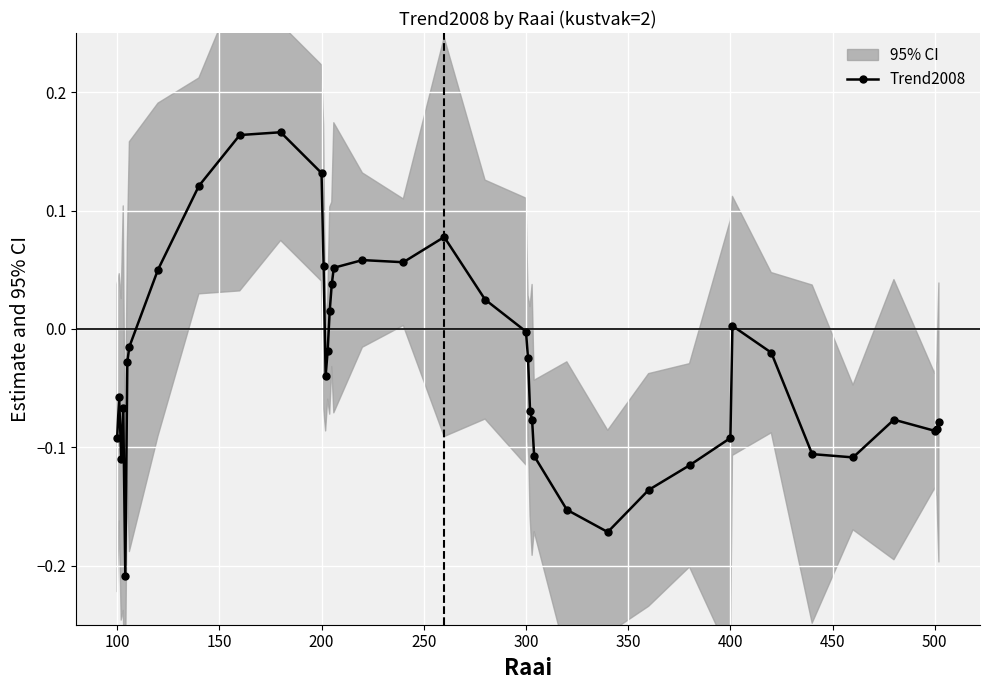

How many positive values are there?

14